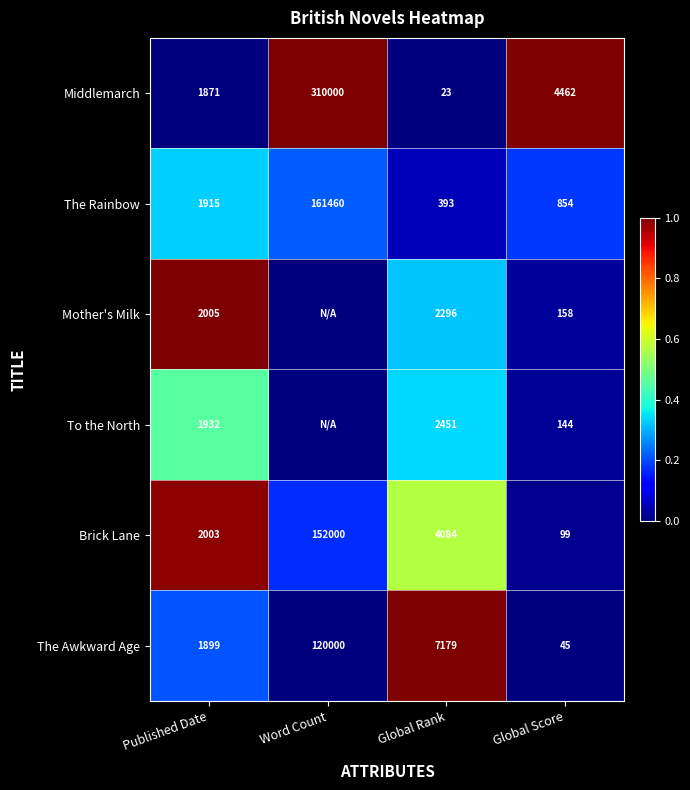

At which label is Brick Lane closest to 76049?

Global Rank